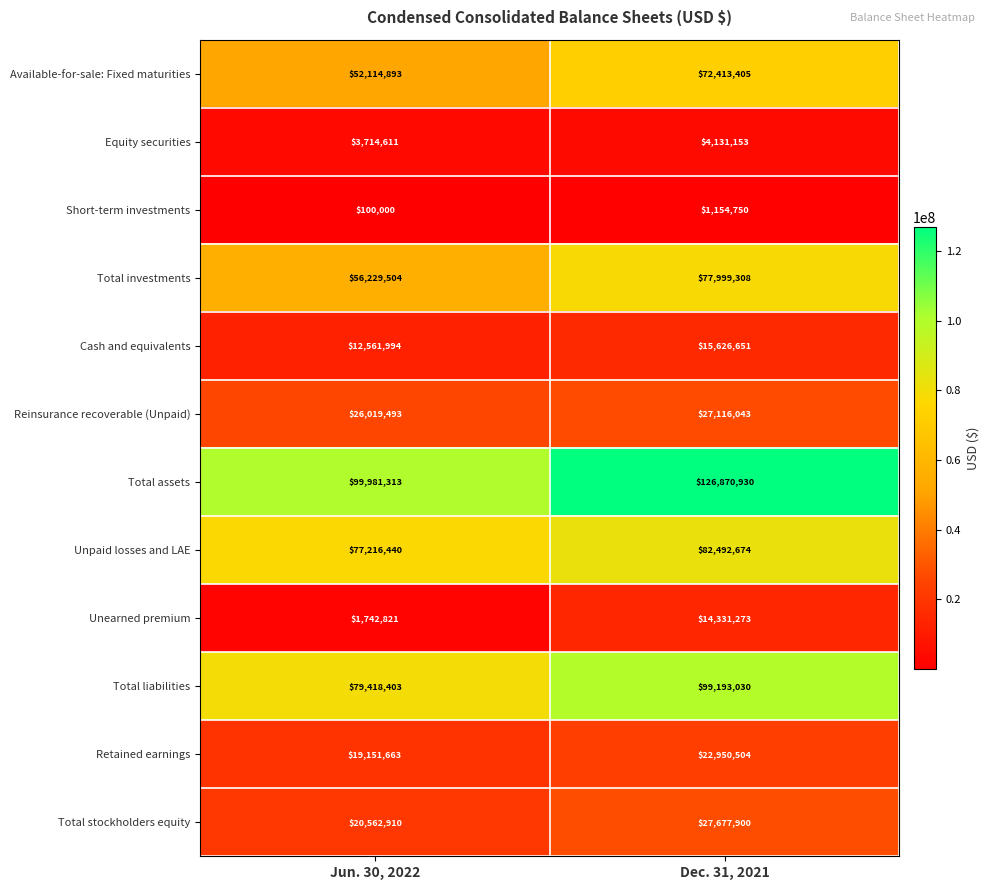

True or false: Unearned premium has a value of 14331273 at Dec. 31, 2021.

True